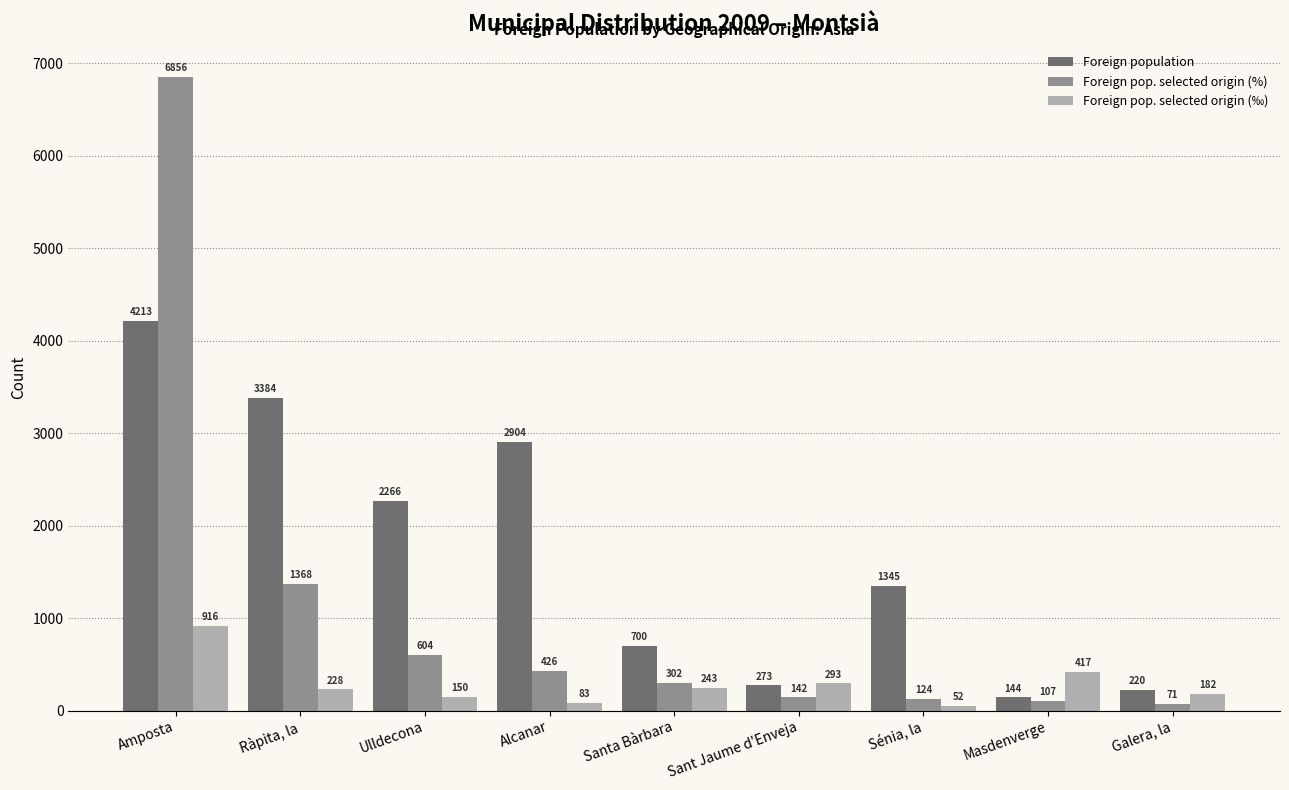

What position from the left is Sénia, la?

7